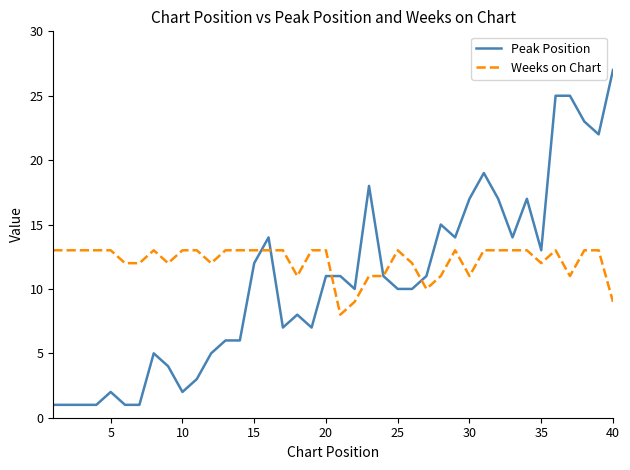

Which series has the widest spread of values?

Peak Position